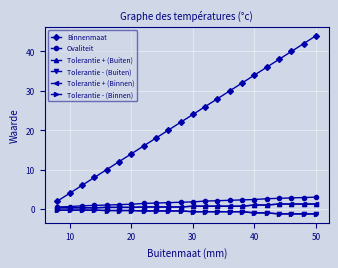

Is this an area chart (filled region under the line)?

No